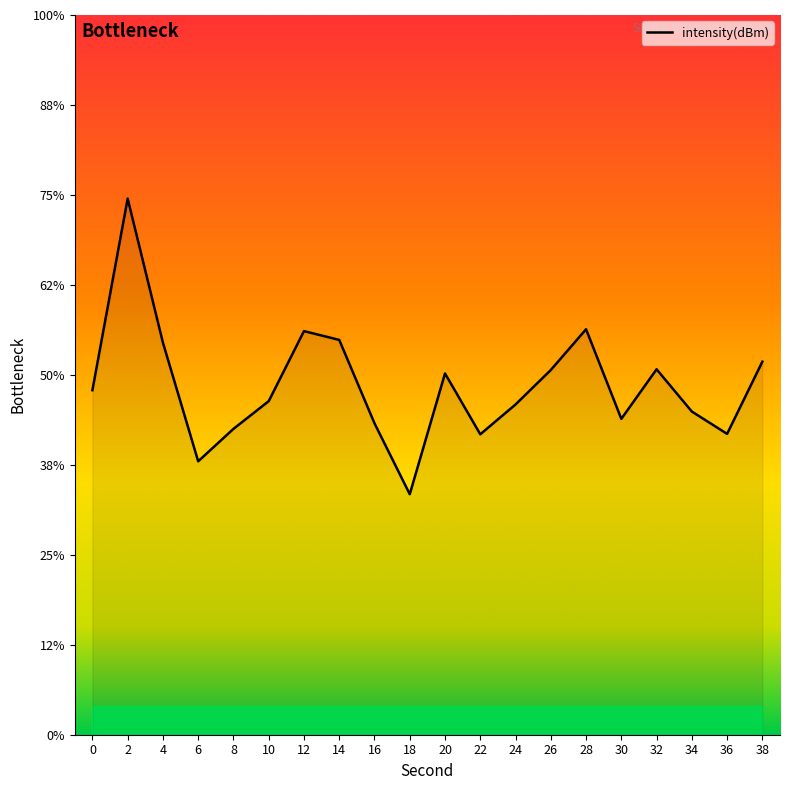

Between 0 and 20, which is larger?

20